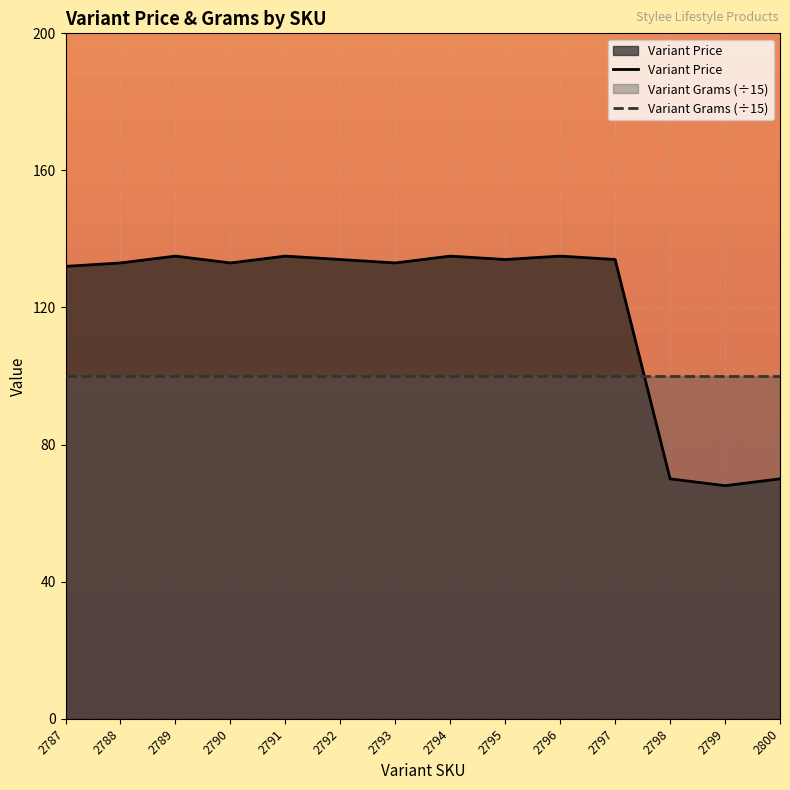

Which has a higher value, 2798 or 2799?

2798